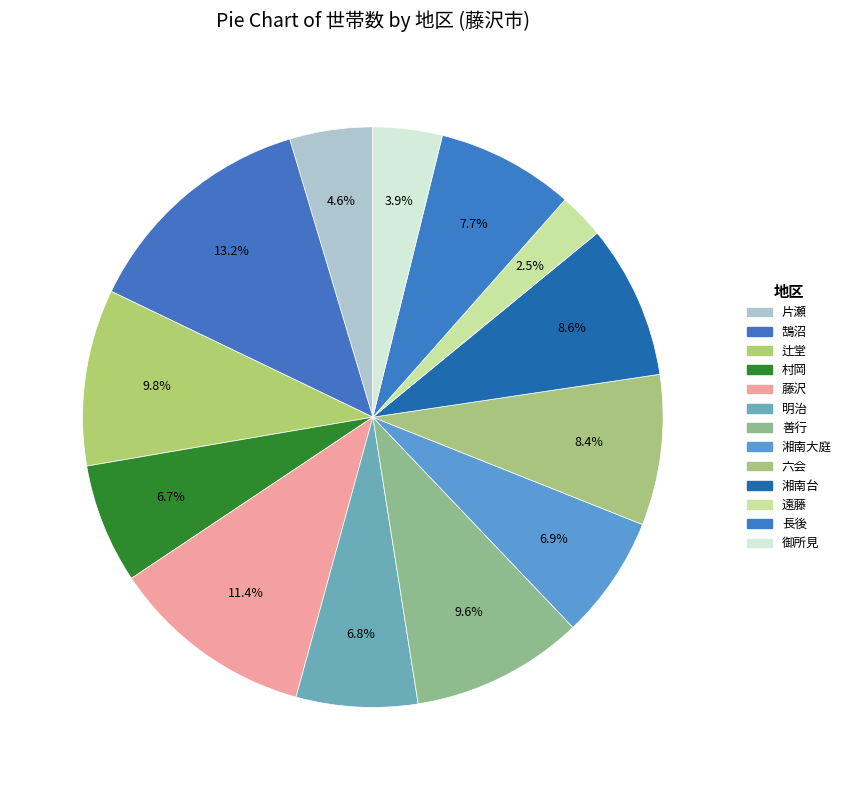

Does 村岡 account for over 50% of the chart?

No